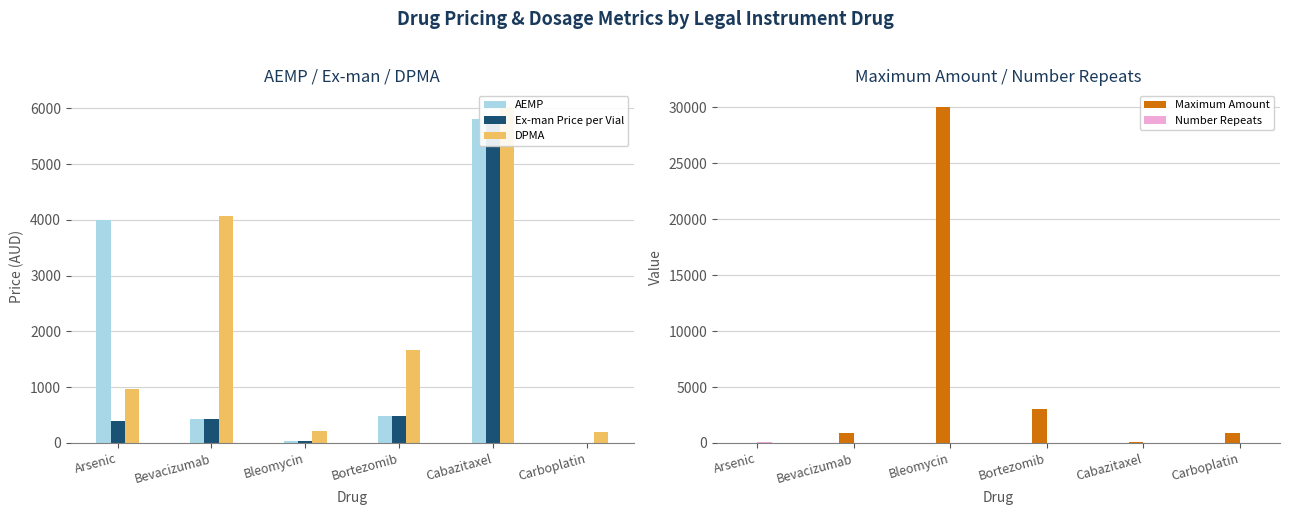

The AEMP series shows 430.0 at Bevacizumab. True or false?

True